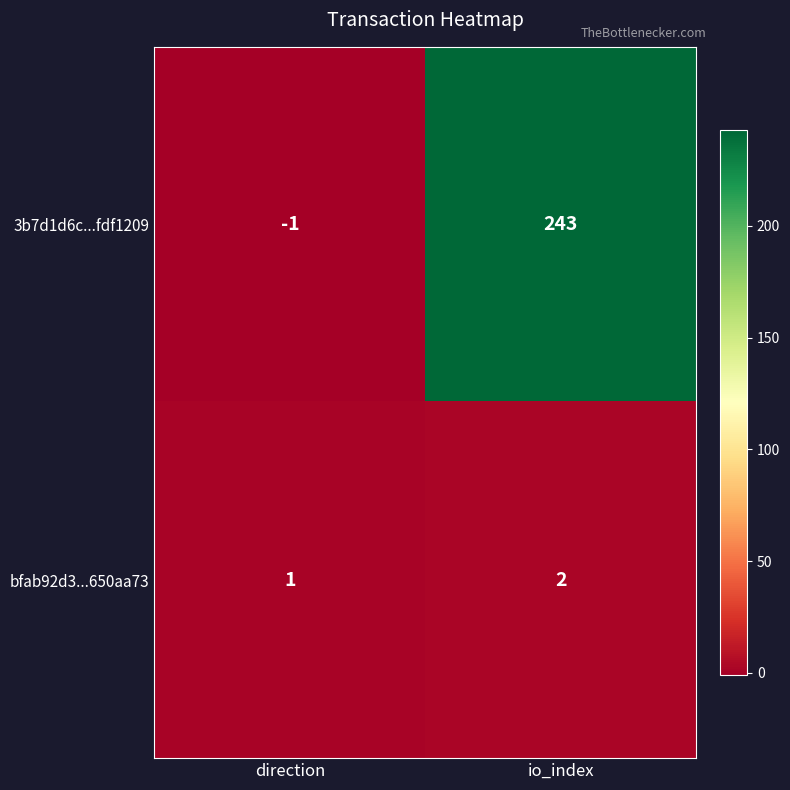

Is it true that bfab92d3...650aa73 equals 1 at direction?

True